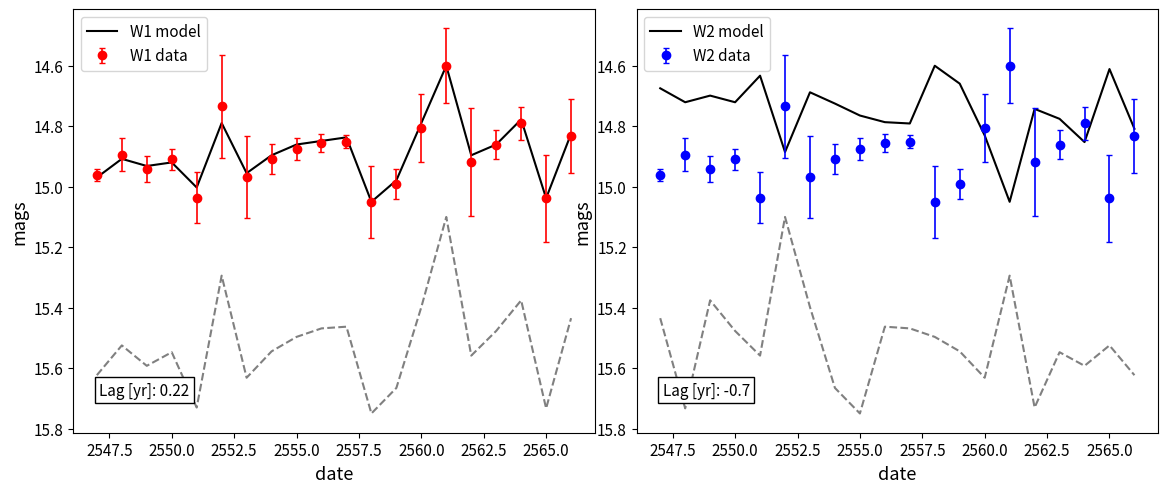

What is the difference between the second highest and minimum values in the W2 model series?

0.3